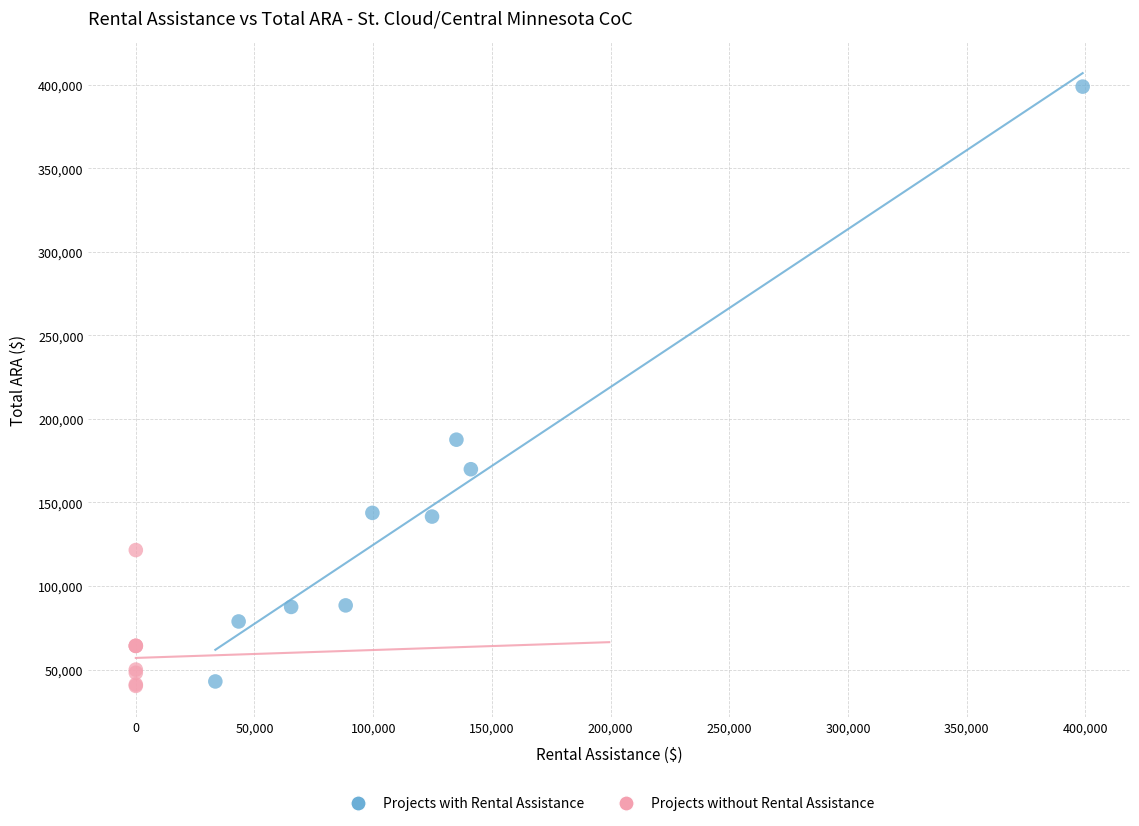

What are all the series names shown in the legend?

Projects with Rental Assistance, Projects without Rental Assistance